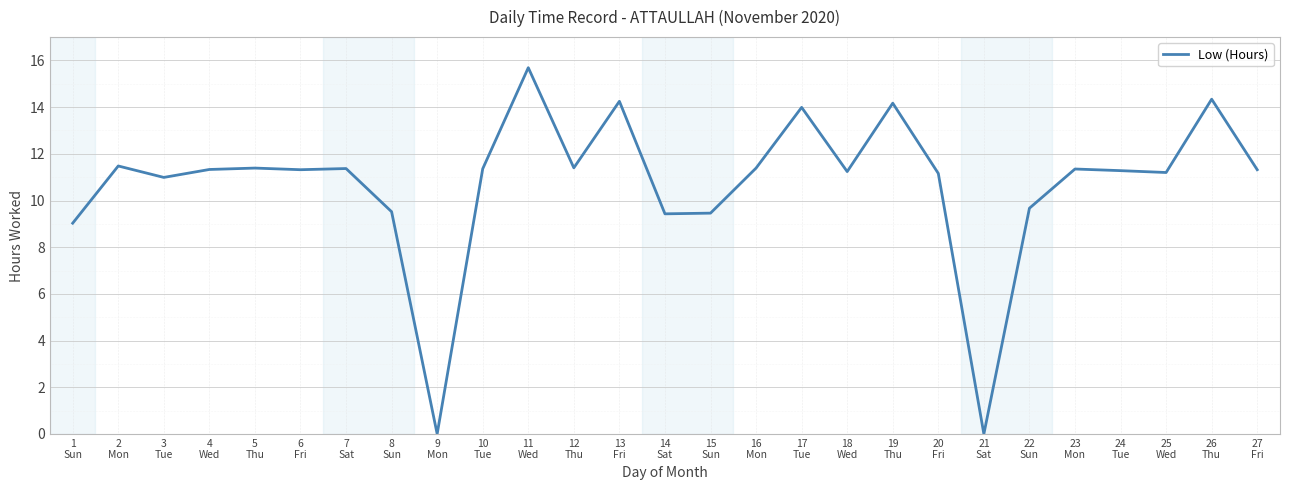

What is the maximum value shown in the chart?

15.7